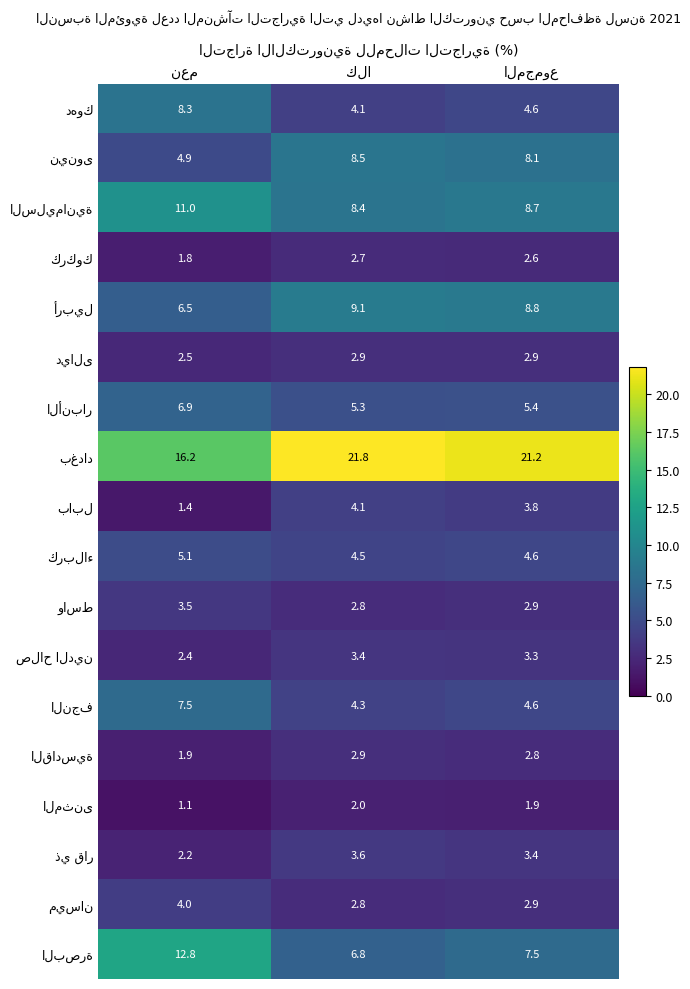

What is the smallest value displayed?

1.1